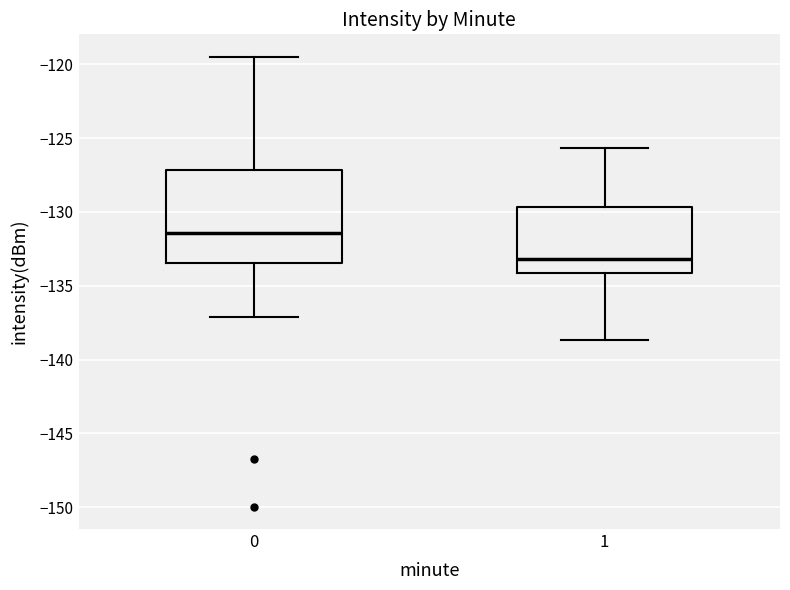

Reading left to right, read every box against the y-axis: the position of its median line, the range the box covers, and the ends of its whiskers. The values are not printed on the chart, so give them approximately, as read against the axis.

0: median -131.5, box -133.5 to -127.0, whiskers -137.0 to -119.5
1: median -133.0, box -134.0 to -129.5, whiskers -138.5 to -125.5